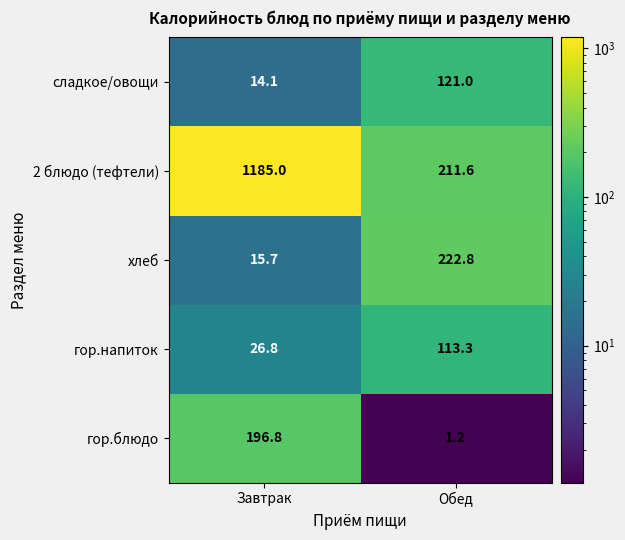

Count the number of categories in the chart.

2